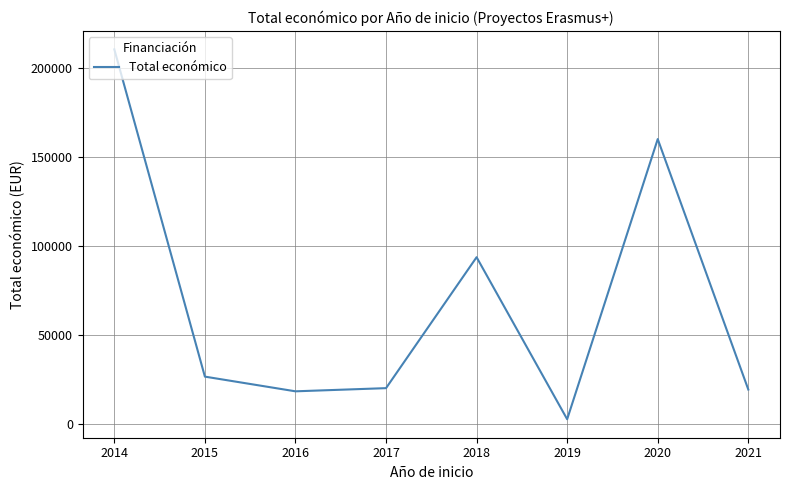

Is this an area chart (filled region under the line)?

No